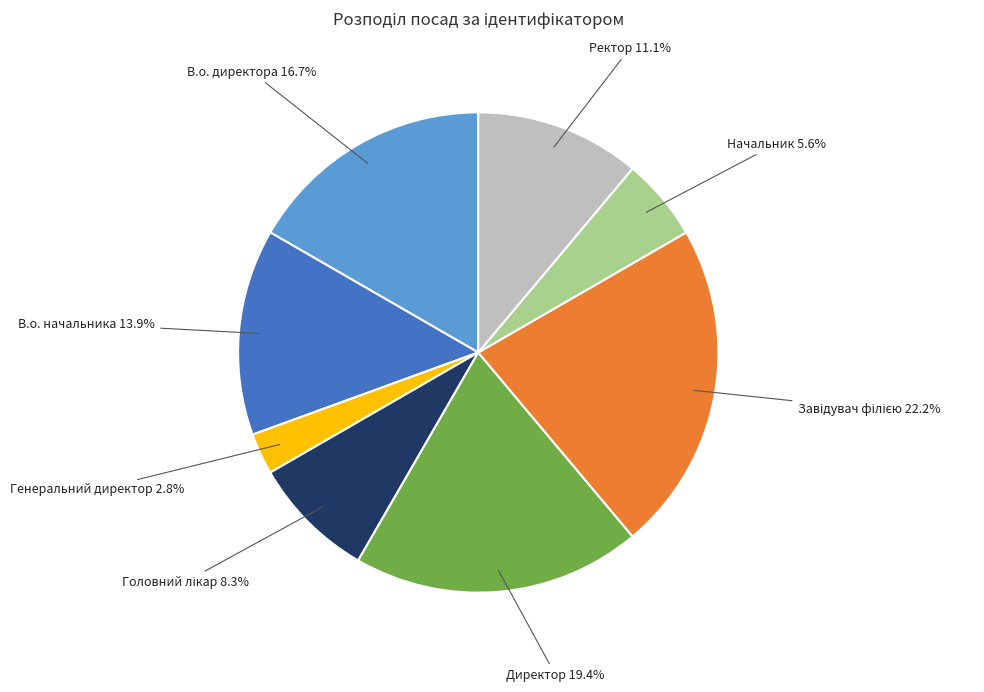

Approximately how many times larger is the value at Ректор compared to Директор?

0.6